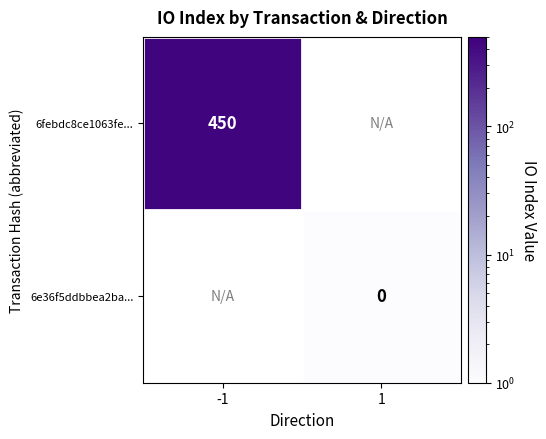

True or false: 6febdc8ce1063fe... has a value of 450 at -1.

True